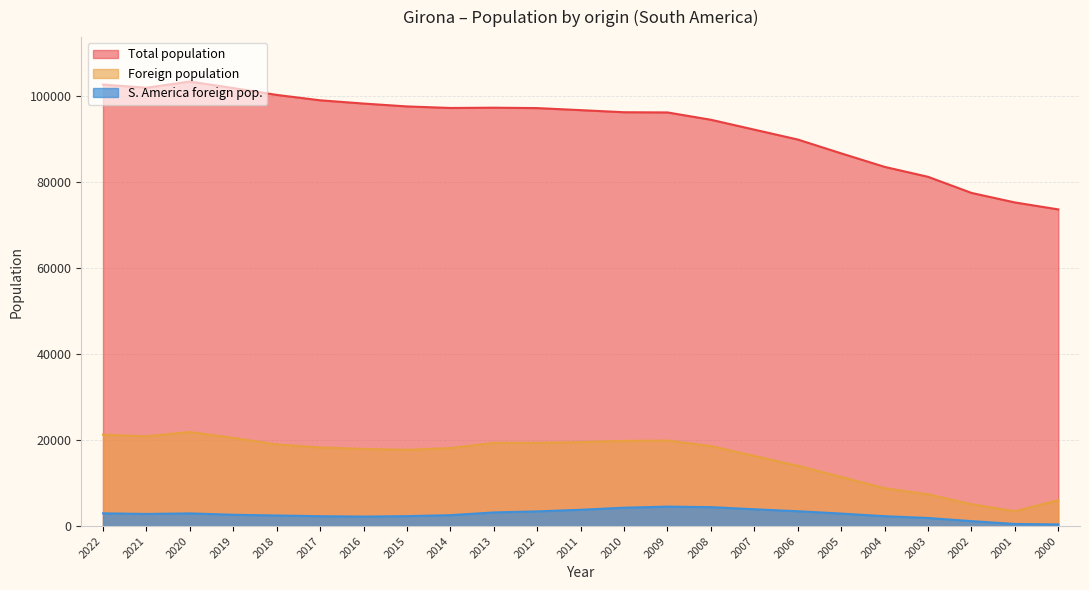

The value of Foreign population at 2001 is 3442. True or false?

True